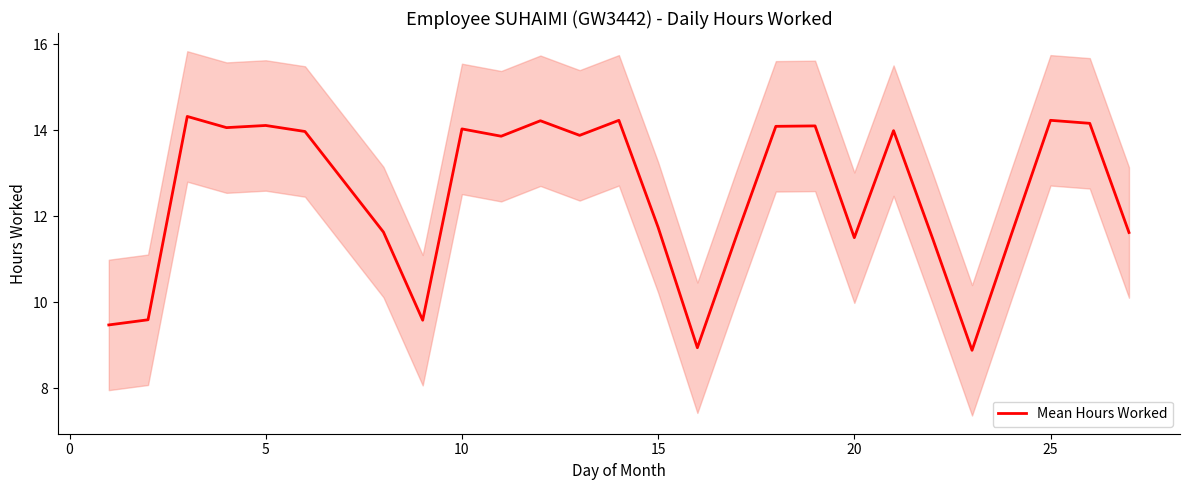

What is the lowest value of the Mean Hours Worked series?

8.9